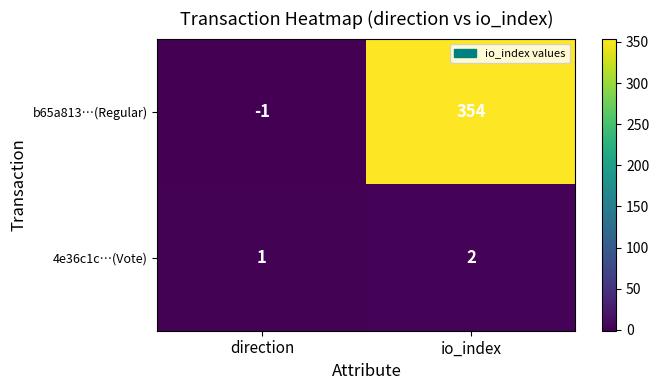

Is it true that 4e36c1c…(Vote) equals 0 at direction?

False